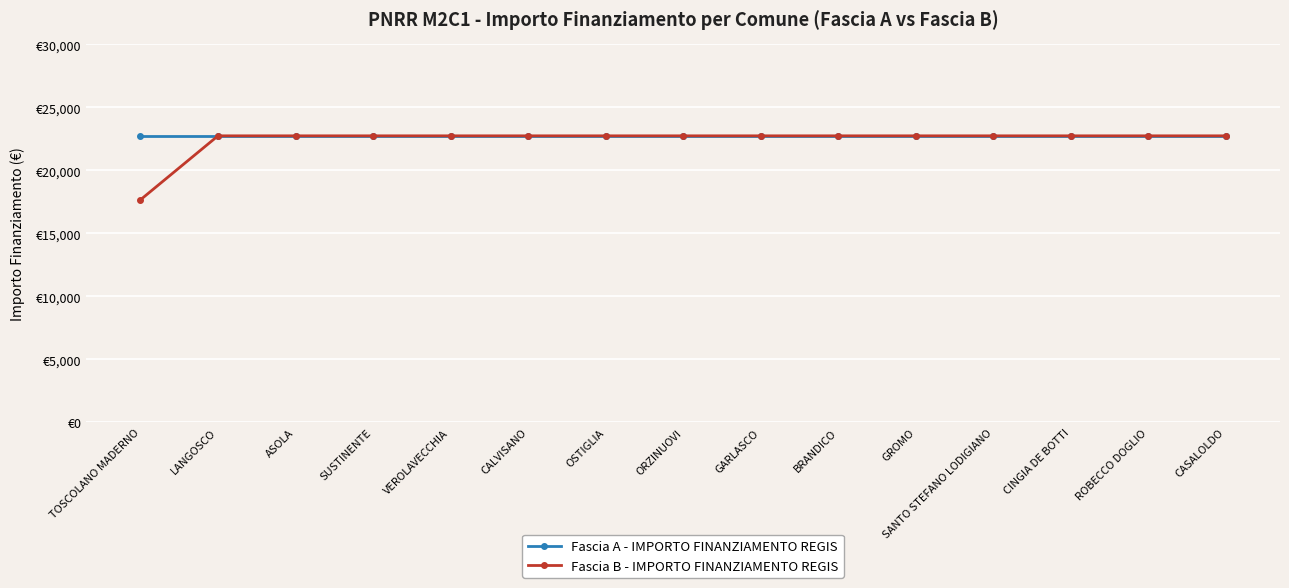

What are all the series names shown in the legend?

Fascia A - IMPORTO FINANZIAMENTO REGIS, Fascia B - IMPORTO FINANZIAMENTO REGIS